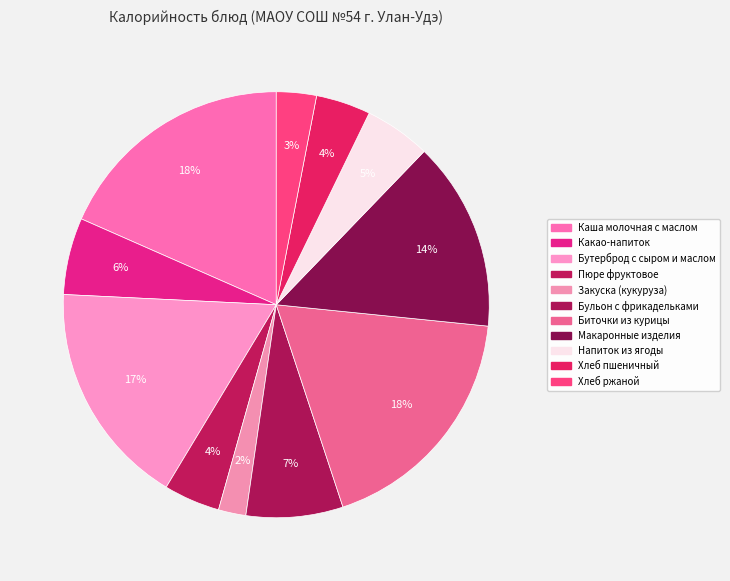

Which category has the biggest portion of the pie?

Каша молочная с маслом